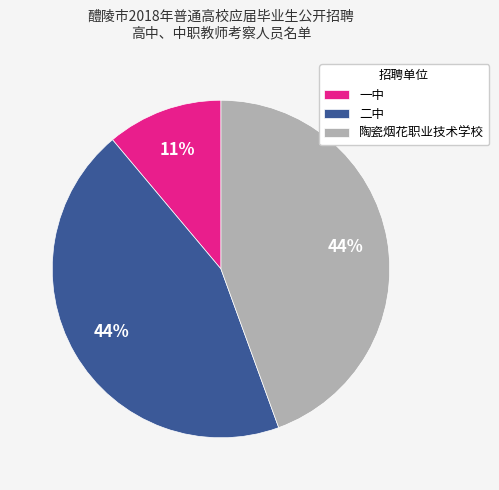

What percentage is the 二中 slice, to the nearest percent?

44%